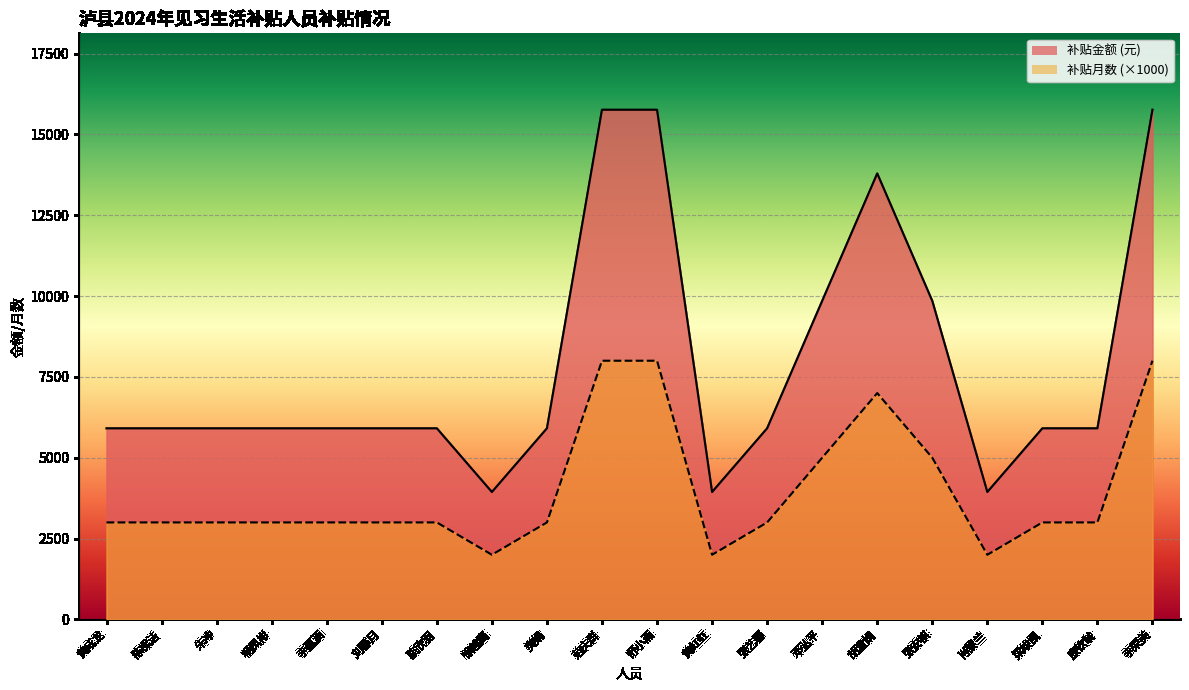

Is it true that 补贴月数_line equals 3000 at 梁竣凯?

True